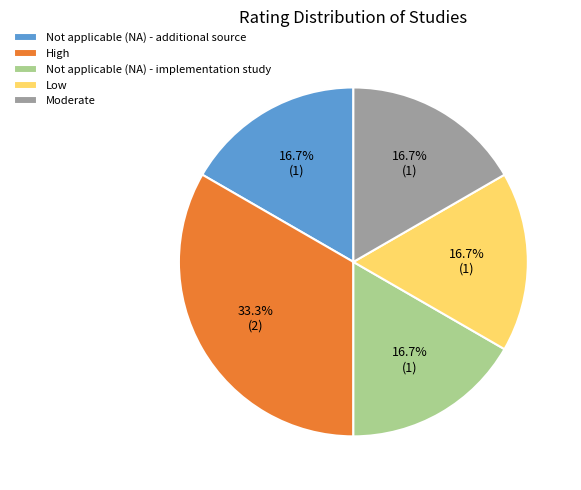

True or false: Not applicable (NA) - additional source accounts for 4% of the total.

False